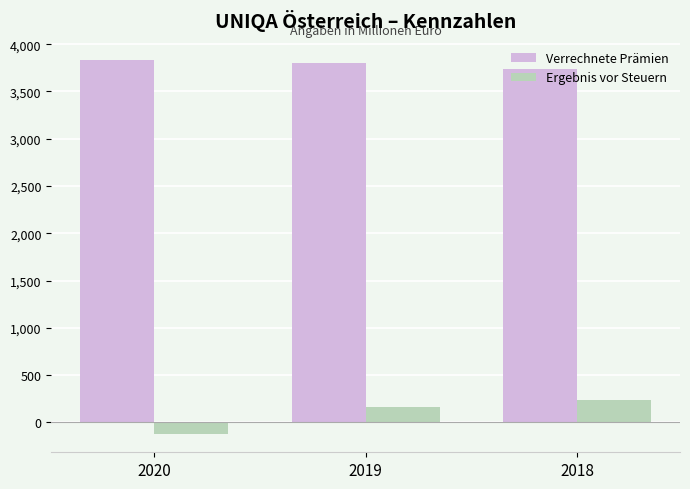

At 2018, list the series in order from smallest to largest.

Ergebnis vor Steuern, Verrechnete Prämien